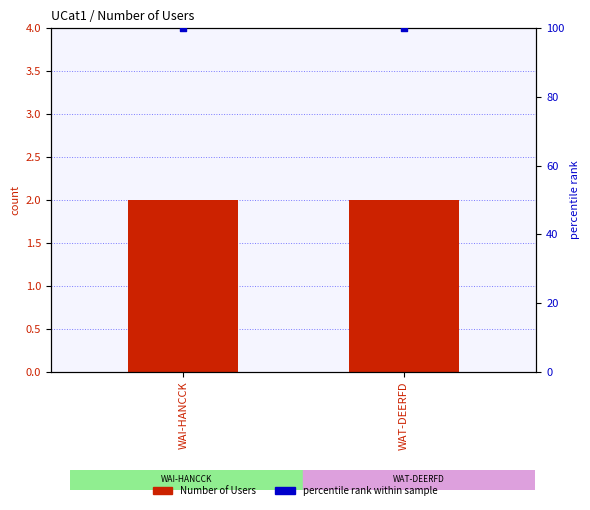

Which series reaches the maximum Y coordinate?

percentile rank within sample